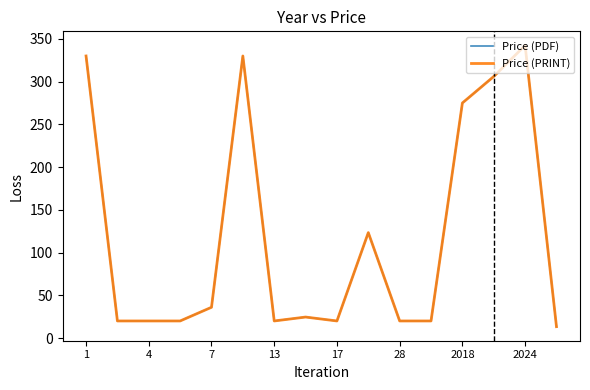

Does the chart have visible grid lines?

No